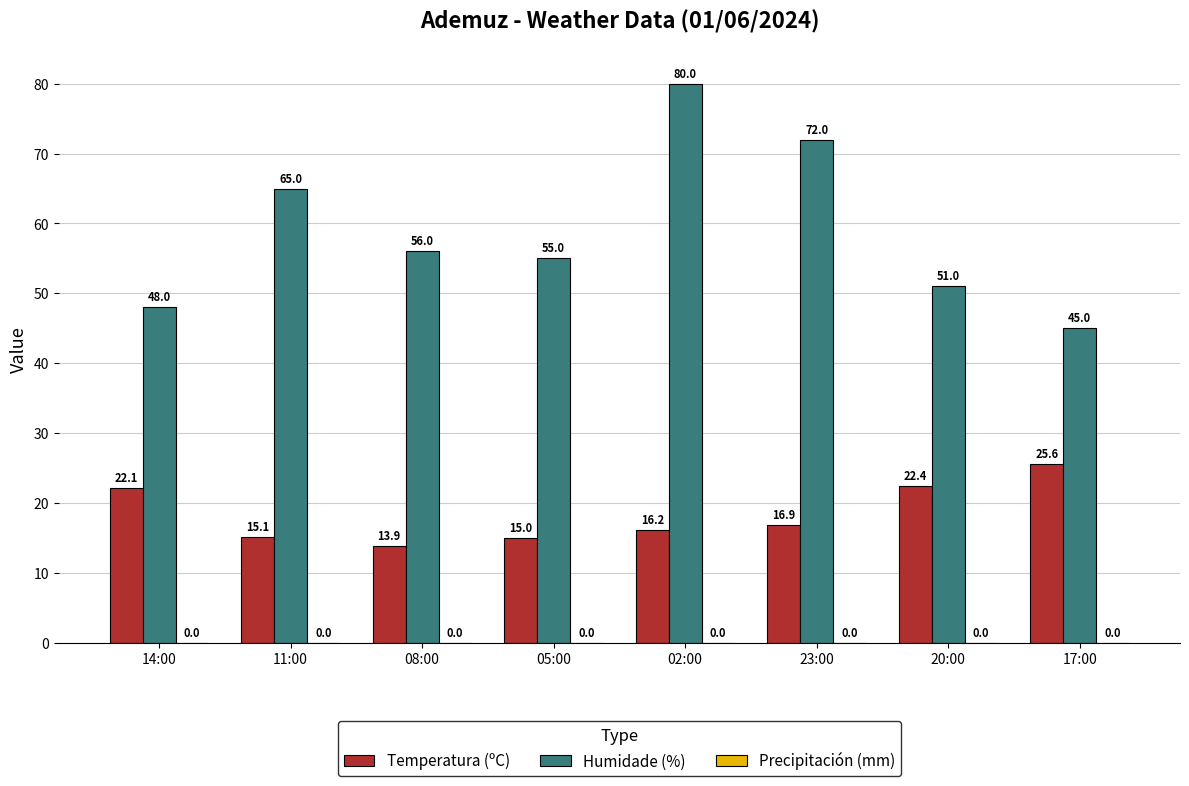

At which category does the chart reach its peak across all series?

02:00